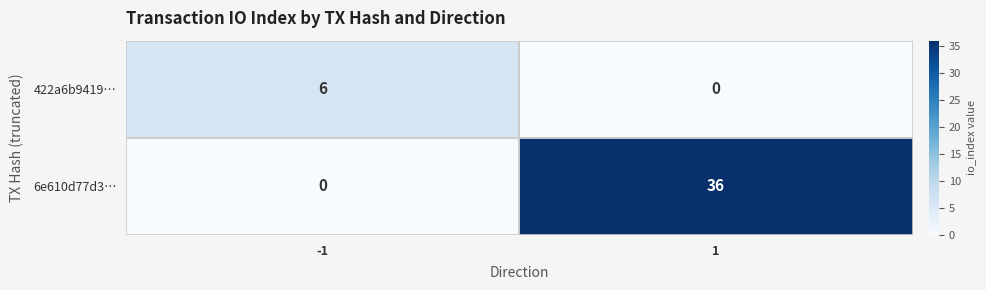

Which series changed the most between -1 and 1?

6e610d77d3…